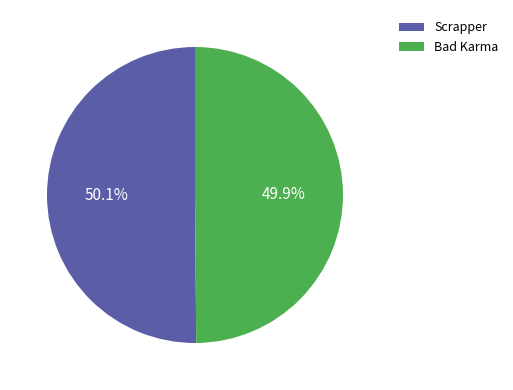

Do Bad Karma and Scrapper together represent more than half of the pie?

Yes